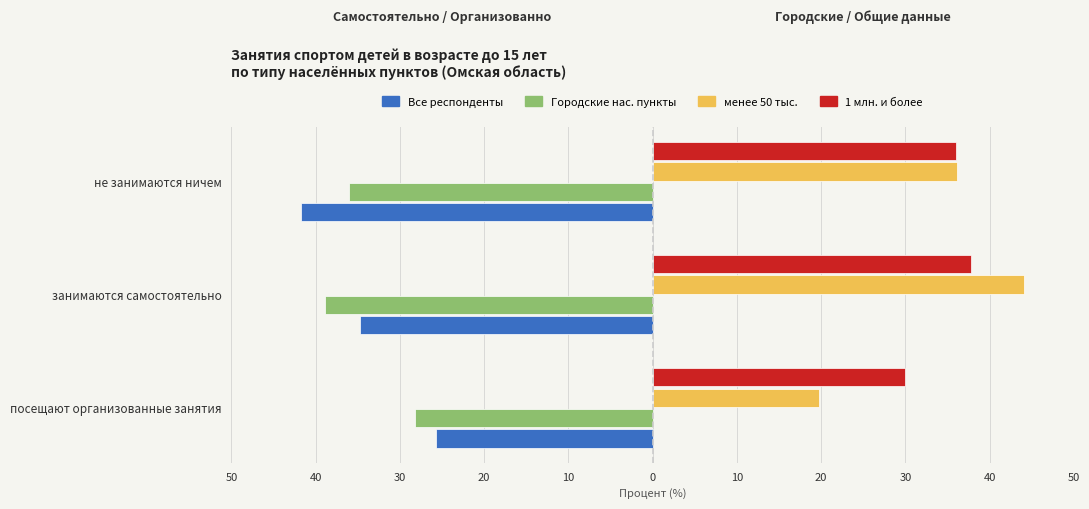

What are all the series names shown in the legend?

Все респонденты, Городские нас. пункты, менее 50 тыс., 1 млн. и более